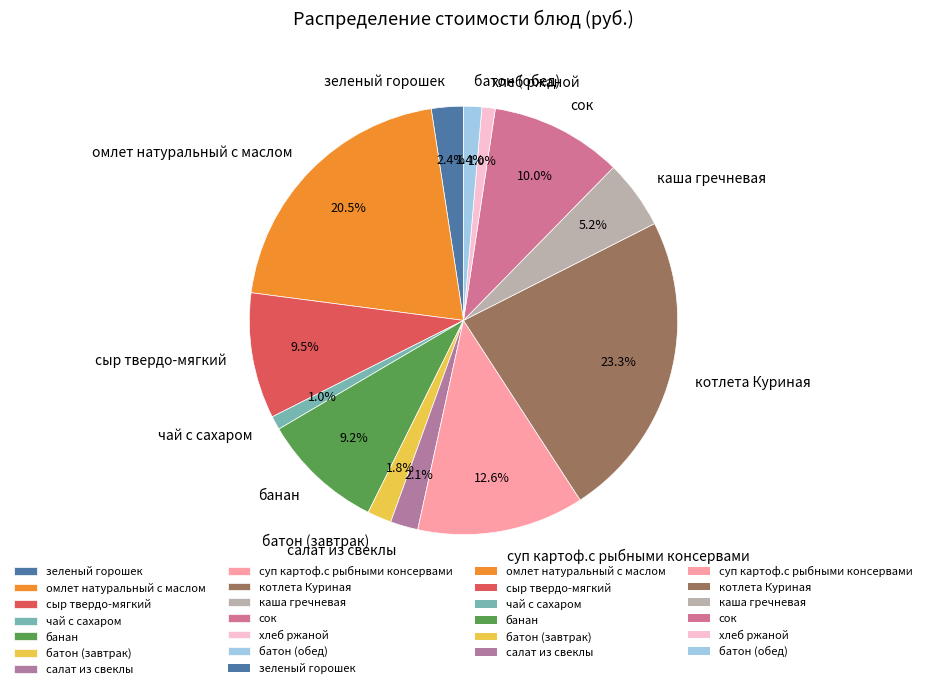

To the nearest percent, what is the average slice percentage?

8%